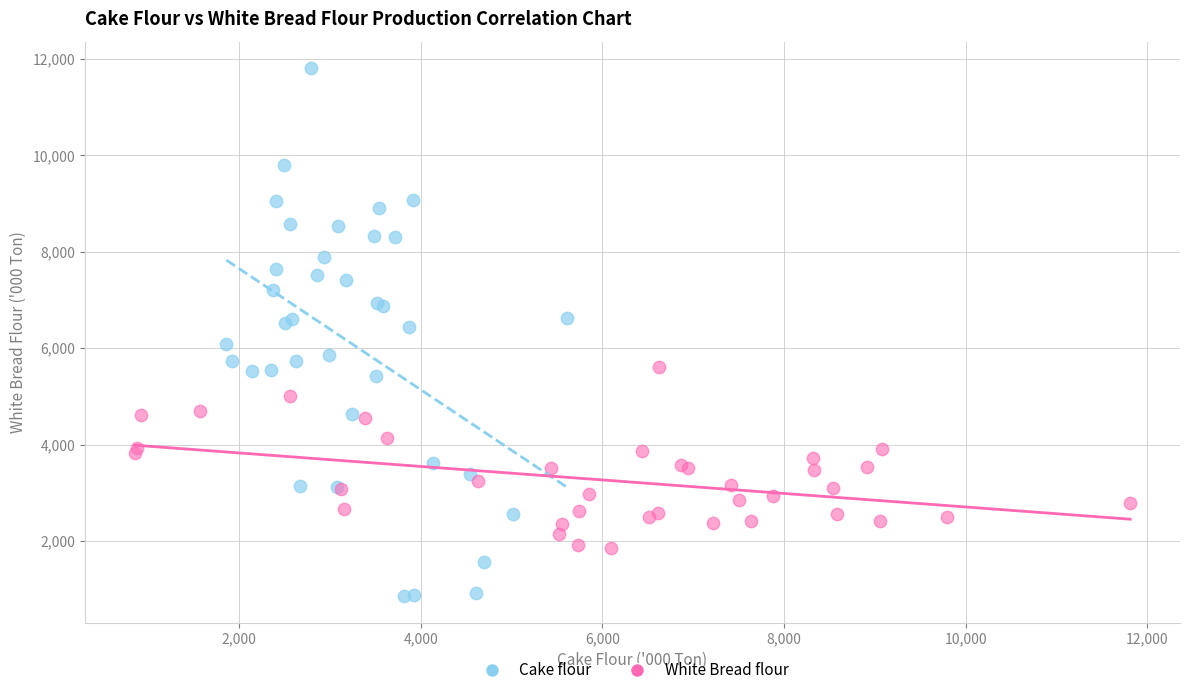

Which series has the largest Y range (max minus min)?

Cake flour